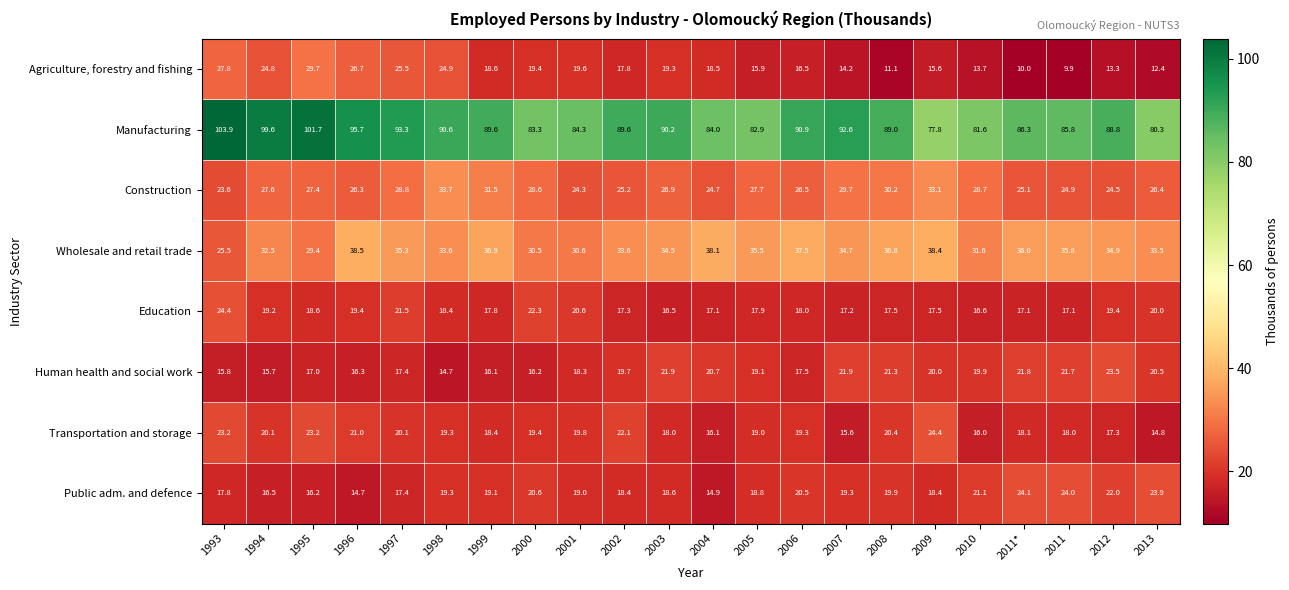

At which category does the chart reach its minimum across all series?

2011